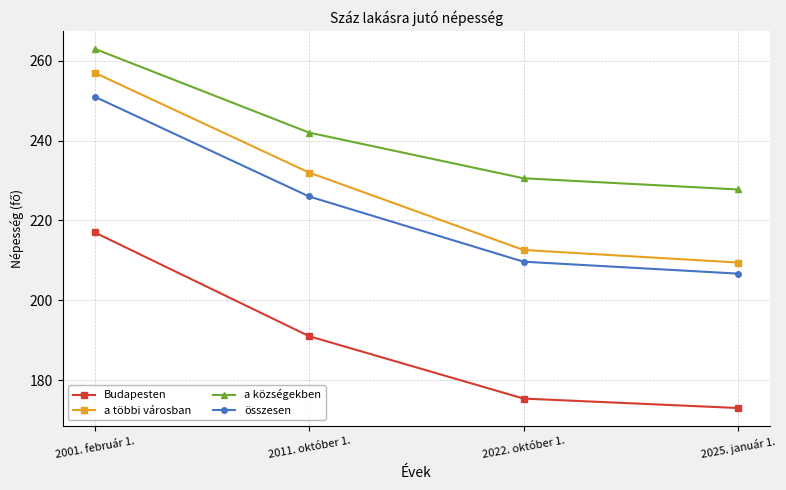

At which label does összesen reach its minimum?

2025. január 1.